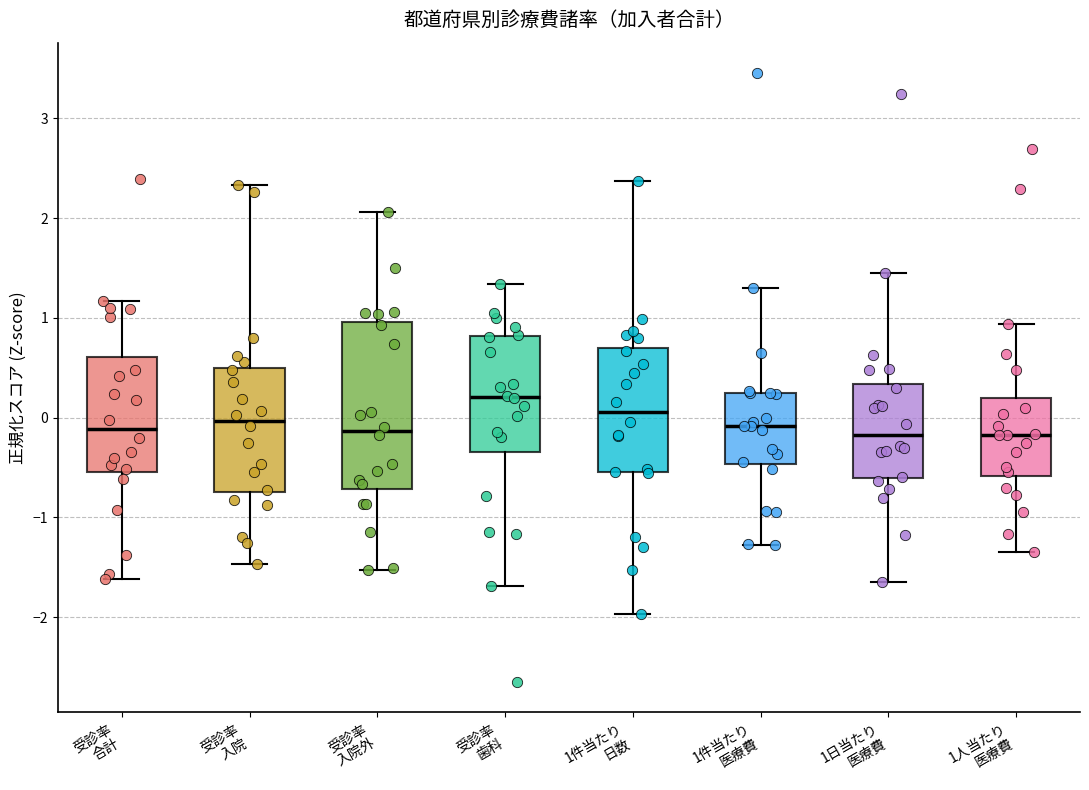

Where does the lower whisker of the box for 受診率 入院 end on the y-axis? The values are not printed on the chart, so give them approximately, as read against the axis.

-1.5